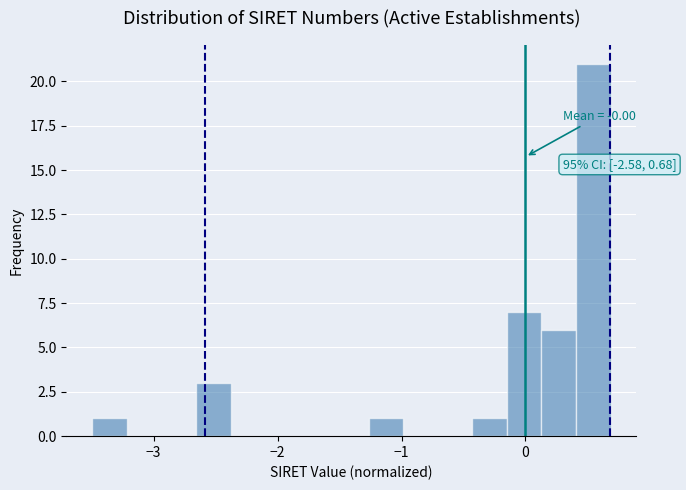

Read against the x-axis, roughly where is the centre of the tallest bar?

0.5